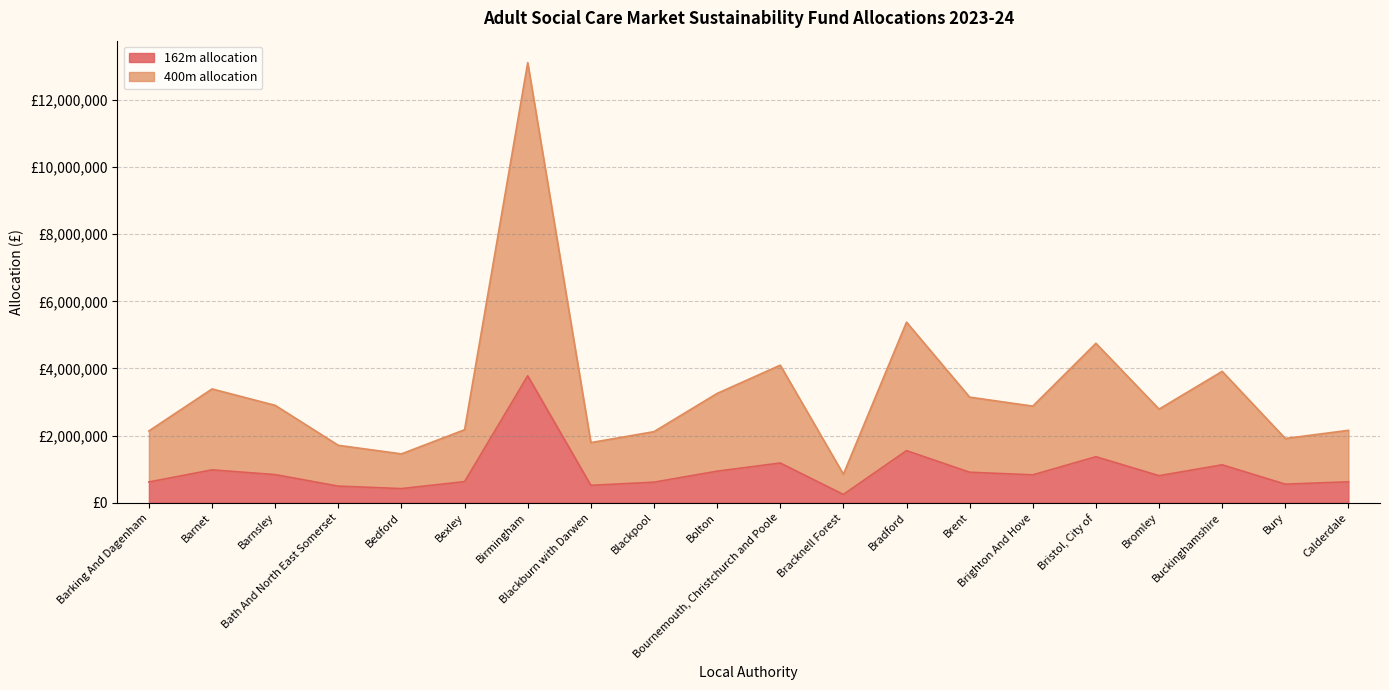

How many values in the 400m allocation series are below 2877113?

10